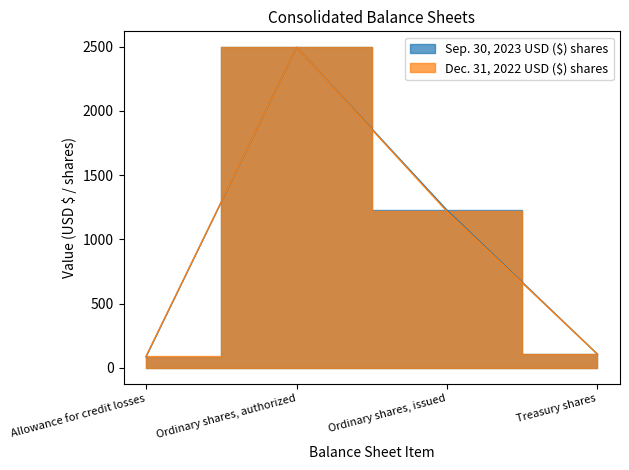

What is the label of the 4th point from the right?

Allowance for credit losses